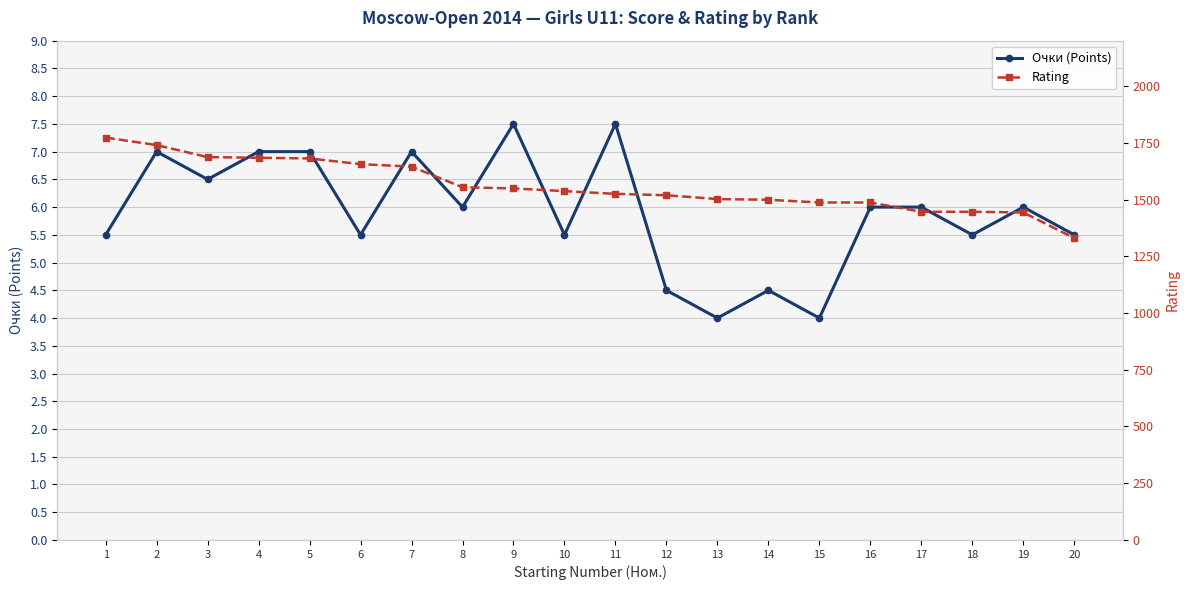

Between 8 and 10, which series saw the biggest shift?

Rating